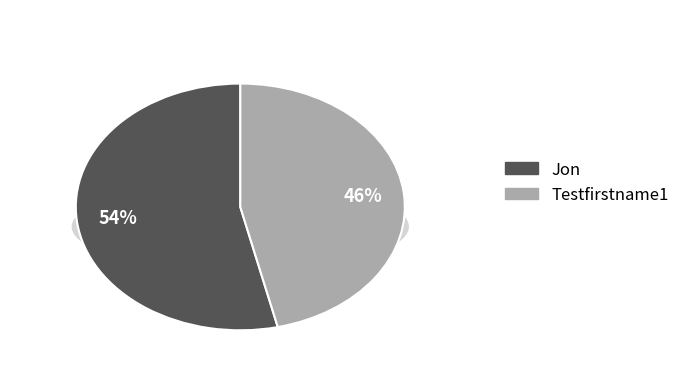

Combined, what portion of the pie is Testfirstname1 and Jon?

100.0%